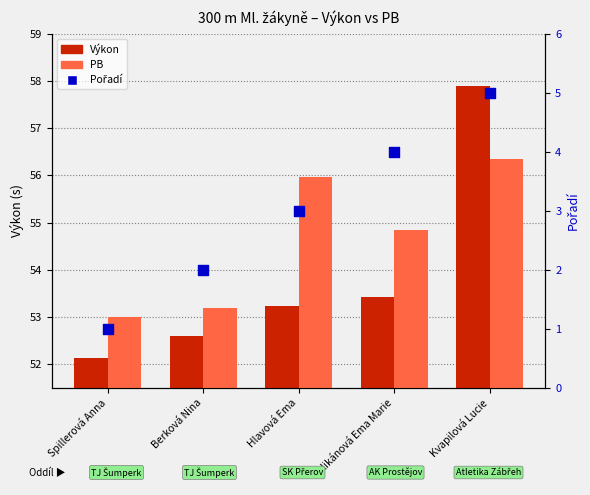

Which series has the largest total across all categories?

PB